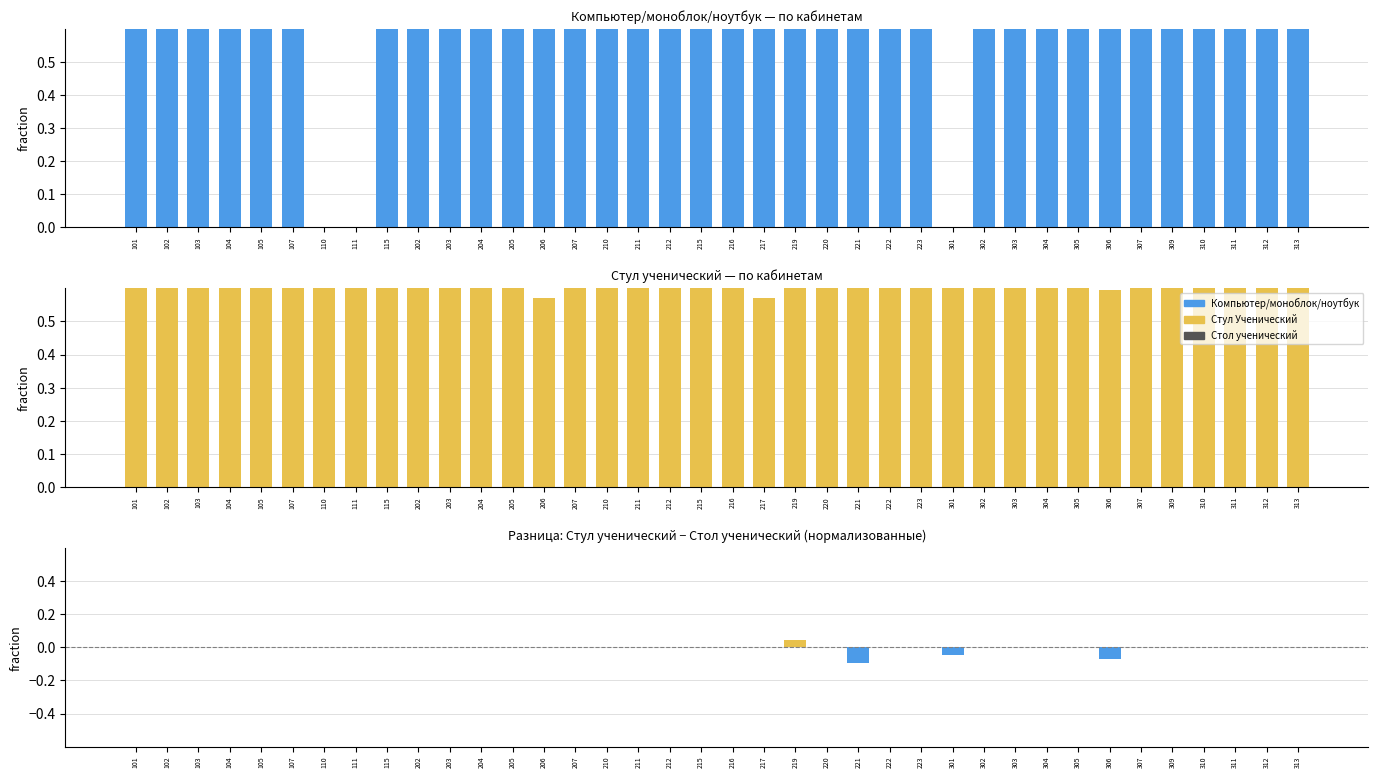

Is the value of Компьютер/моноблок/ноутбук at 207 greater than the value of Стул Ученический at 305?

No